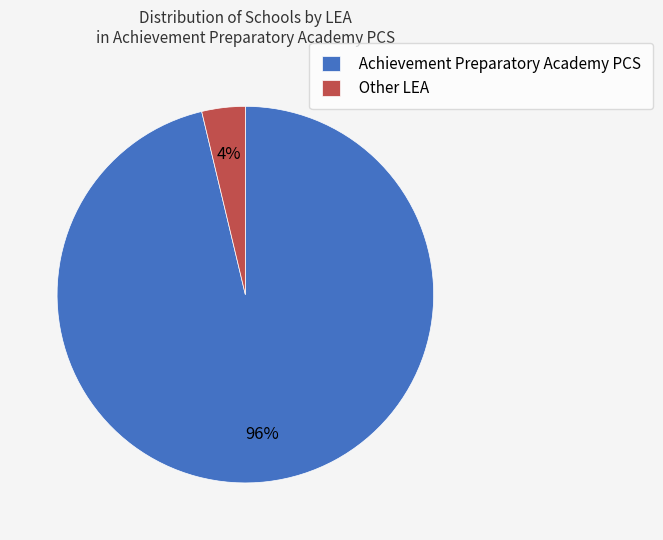

Rank the categories by value from highest to lowest.

Achievement Preparatory Academy PCS, Other LEA